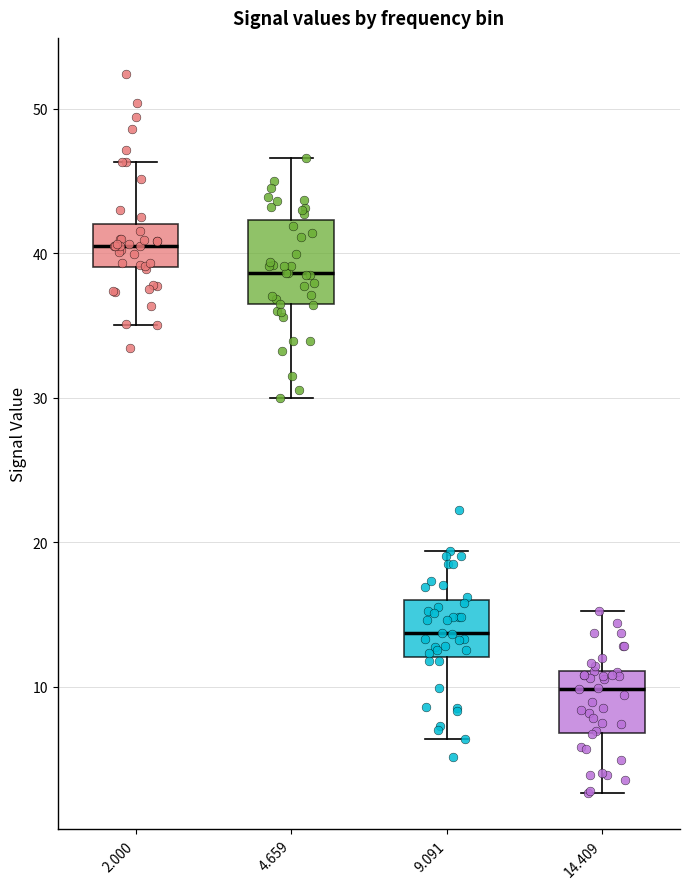

Where is the upper edge of the box at x = 9.091 on the y-axis? The values are not printed on the chart, so give them approximately, as read against the axis.

16